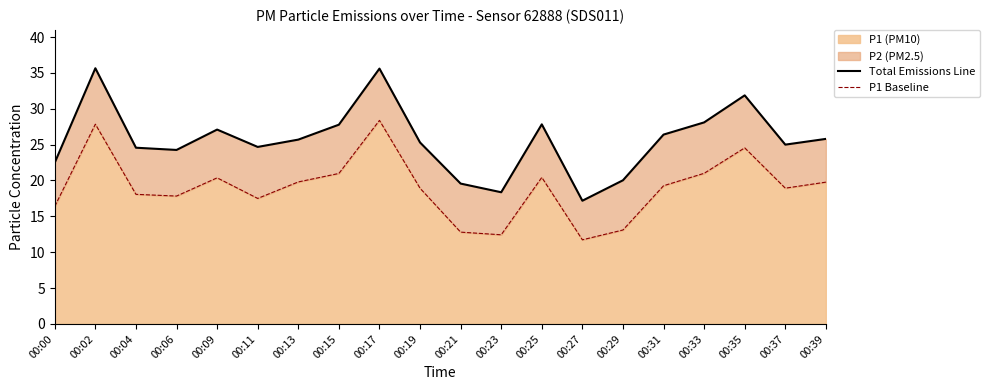

True or false: P1 Baseline and Total Emissions Line intersect in this chart.

False